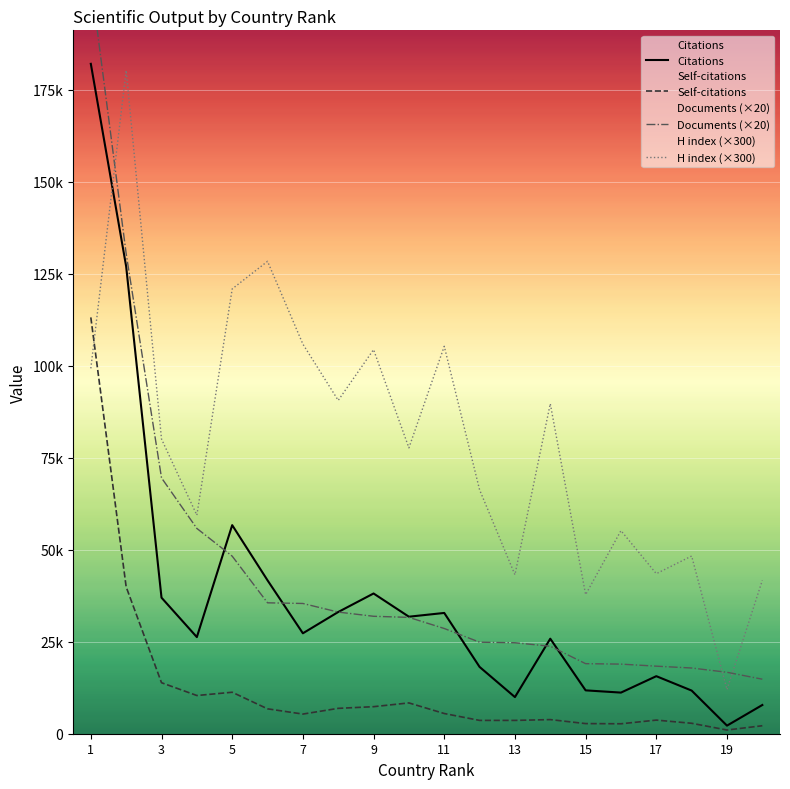

True or false: Documents (×20) has more than 2 interior local peaks.

False